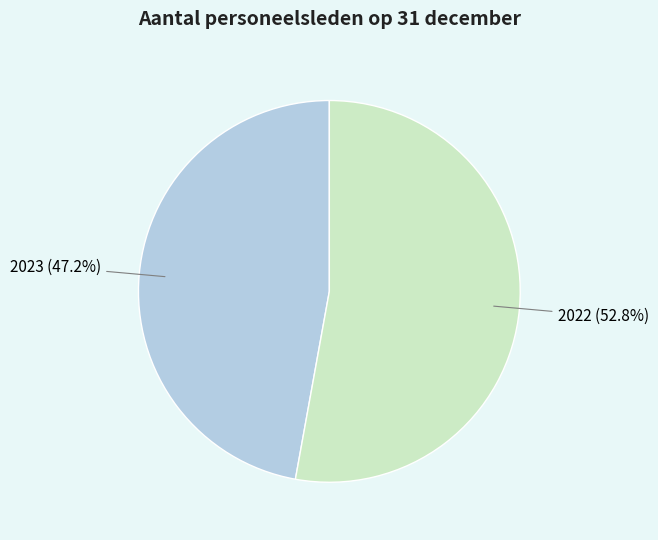

Which slice is the smallest?

2023